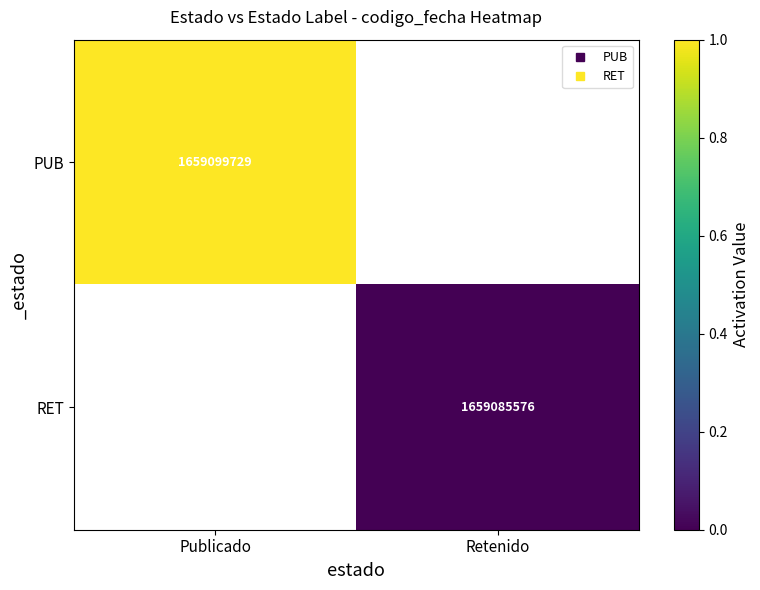

Count the number of data series in this chart.

2